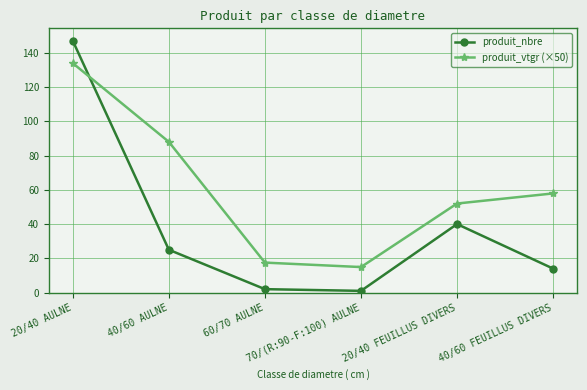

True or false: produit_vtgr (×50) has more than 0 interior local peaks.

False